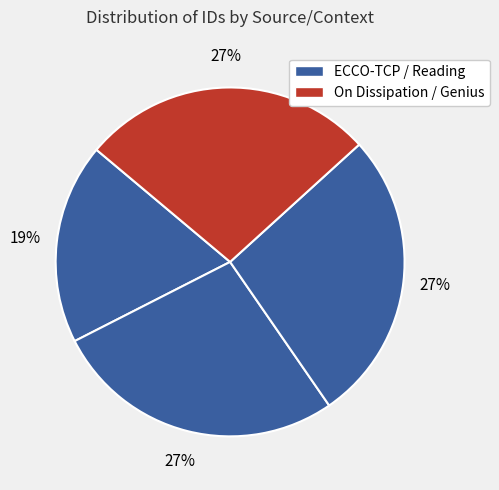

How many slices are in this pie chart?

4